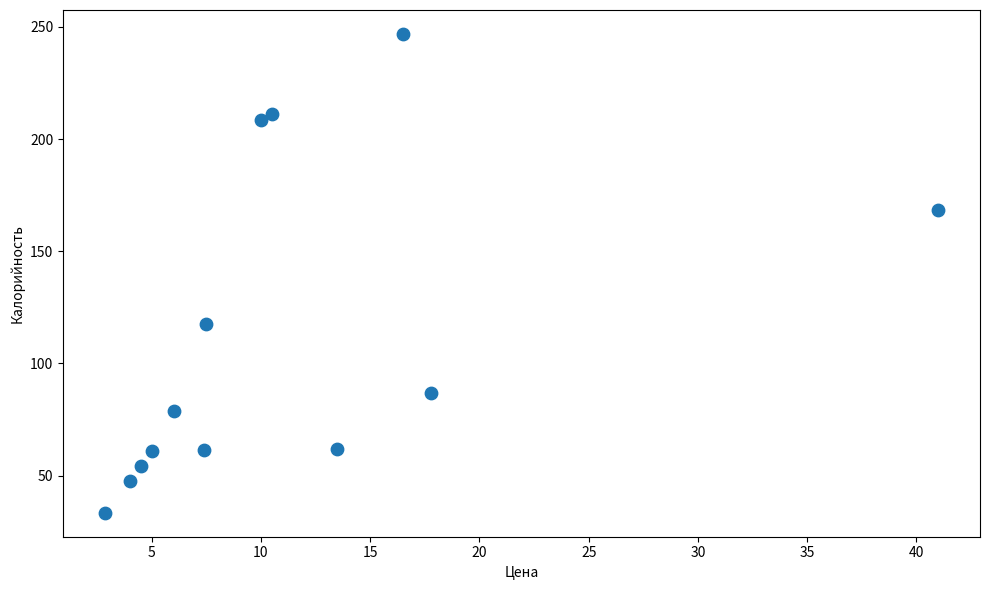

What is the range of X values (max minus min)?

38.1